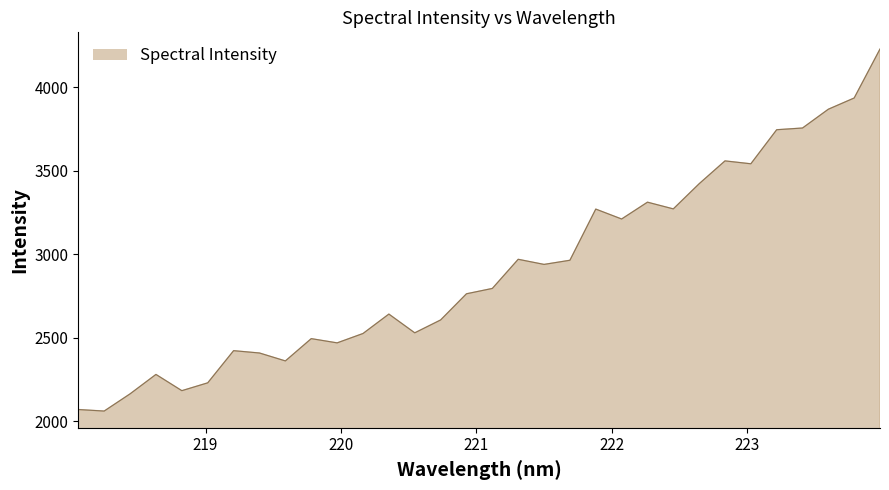

What is the difference between the maximum and minimum values?

2168.0